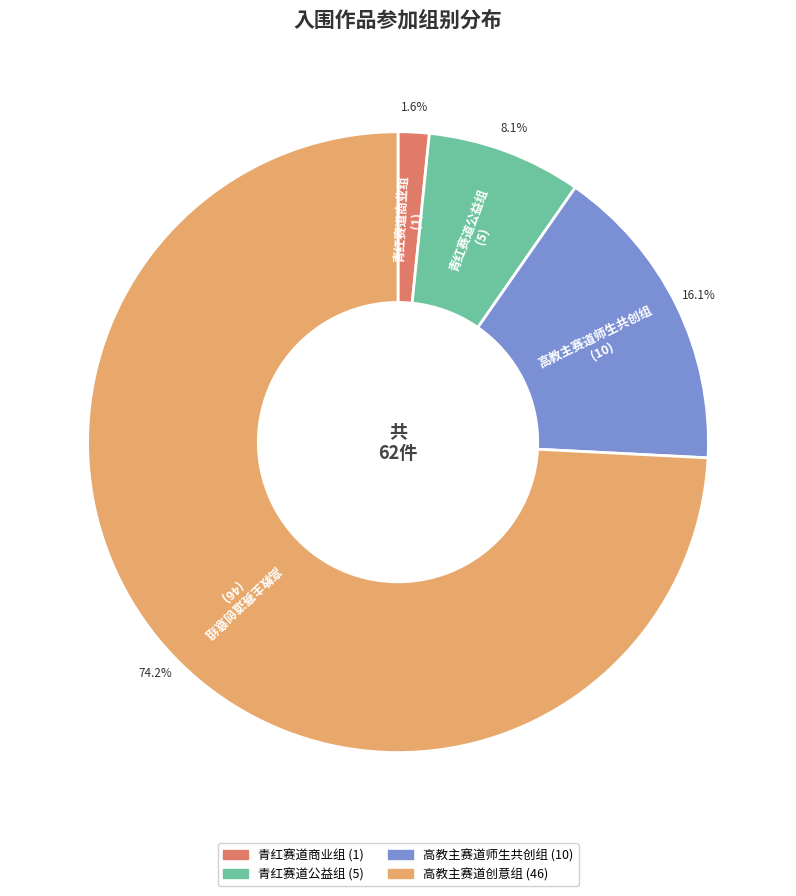

To the nearest percent, what is the difference between the 高教主赛道师生共创组 and 青红赛道商业组 slice percentages?

15%